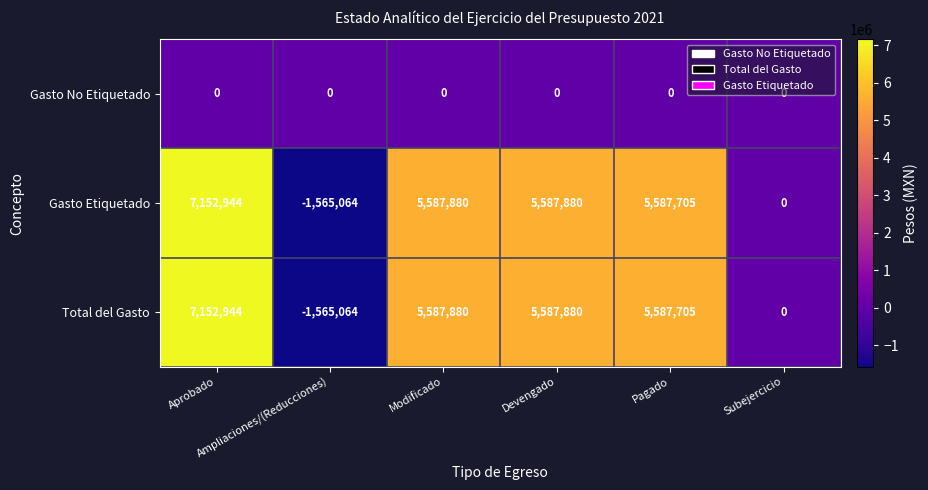

At how many categories does at least one series exceed 3657011?

4